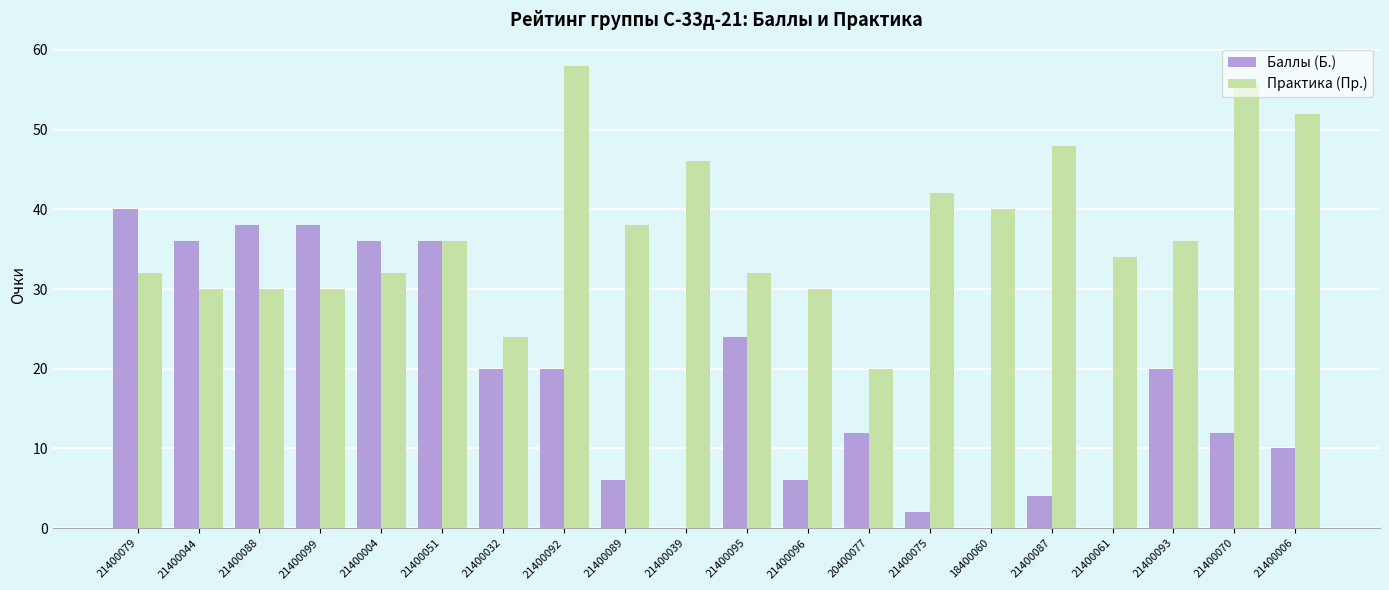

What is the sum of the Практика (Пр.) values at 21400006 and 21400088?

82